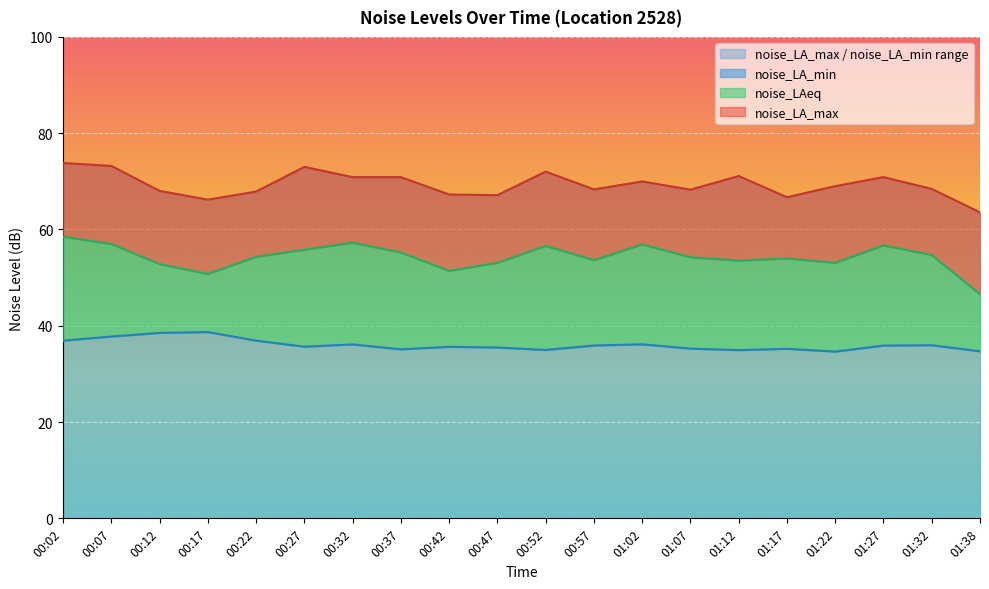

How many lines are shown in the chart?

3